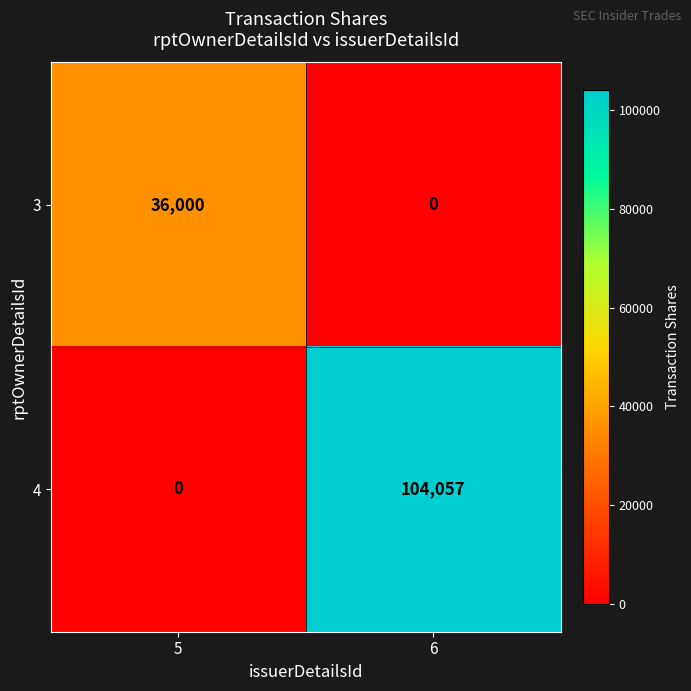

What is the sum of all 3 values?

36000